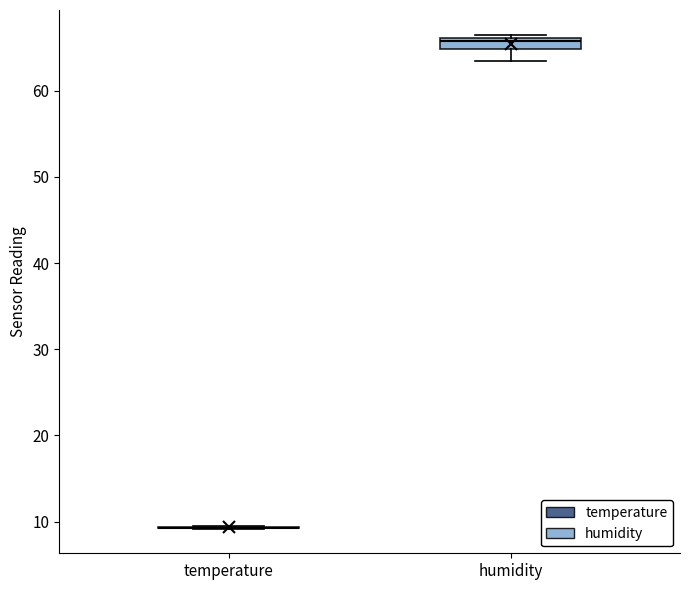

Comparing the boxes themselves (not the whiskers), which one is the tallest?

humidity